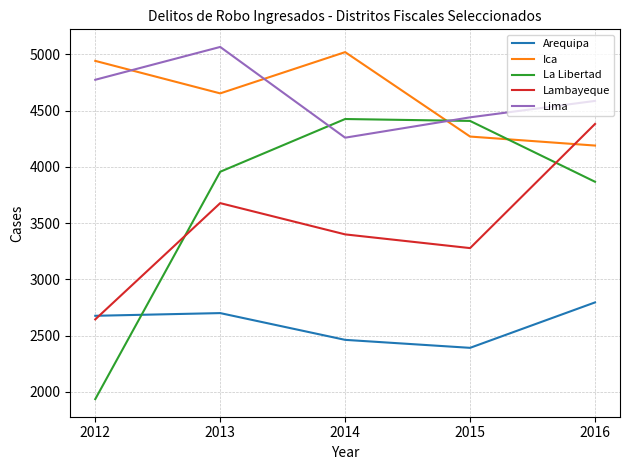

What is the difference between the Lambayeque values at 2014 and 2012?

756